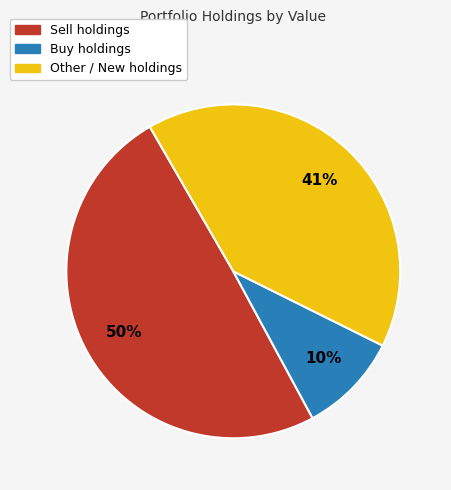

How many slices are in this pie chart?

3